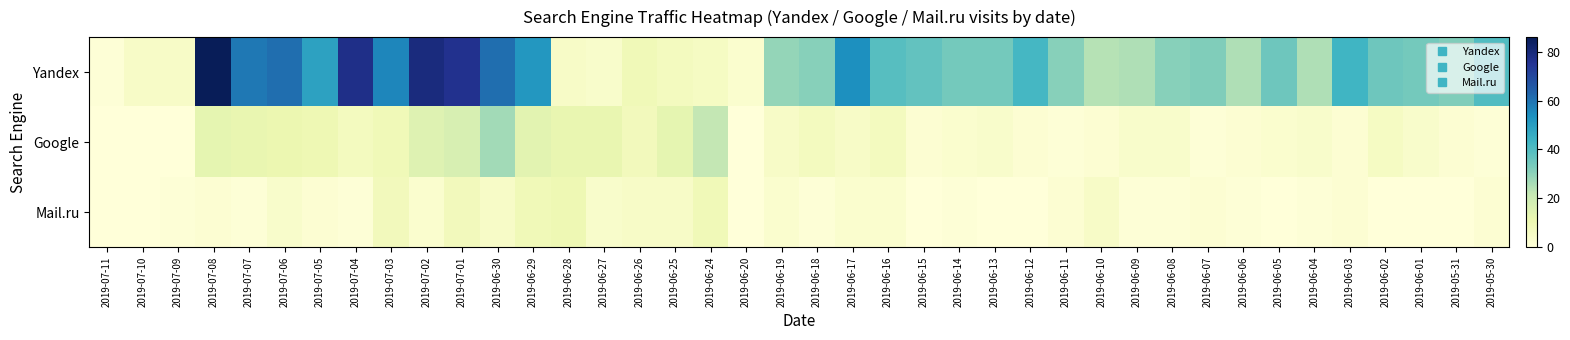

Reading left to right, list all the values displayed in this chart.

Yandex: 2019-07-11=1	2019-07-10=5	2019-07-09=5	2019-07-08=86	2019-07-07=59	2019-07-06=61	2019-07-05=49	2019-07-04=77	2019-07-03=56	2019-07-02=79	2019-07-01=76	2019-06-30=61	2019-06-29=52	2019-06-28=5	2019-06-27=4	2019-06-26=9	2019-06-25=7	2019-06-24=6	2019-06-20=3	2019-06-19=29	2019-06-18=31	2019-06-17=54	2019-06-16=39	2019-06-15=37	2019-06-14=34	2019-06-13=34	2019-06-12=42	2019-06-11=31	2019-06-10=24	2019-06-09=25	2019-06-08=31	2019-06-07=32	2019-06-06=25	2019-06-05=35	2019-06-04=25	2019-06-03=43	2019-06-02=35	2019-06-01=34	2019-05-31=32	2019-05-30=40
Google: 2019-07-11=0	2019-07-10=0	2019-07-09=0	2019-07-08=13	2019-07-07=12	2019-07-06=11	2019-07-05=10	2019-07-04=7	2019-07-03=9	2019-07-02=15	2019-07-01=17	2019-06-30=27	2019-06-29=14	2019-06-28=12	2019-06-27=12	2019-06-26=8	2019-06-25=13	2019-06-24=22	2019-06-20=0	2019-06-19=5	2019-06-18=7	2019-06-17=5	2019-06-16=7	2019-06-15=2	2019-06-14=3	2019-06-13=4	2019-06-12=2	2019-06-11=1	2019-06-10=2	2019-06-09=4	2019-06-08=4	2019-06-07=1	2019-06-06=2	2019-06-05=3	2019-06-04=4	2019-06-03=2	2019-06-02=6	2019-06-01=4	2019-05-31=2	2019-05-30=1
Mail.ru: 2019-07-11=0	2019-07-10=0	2019-07-09=1	2019-07-08=2	2019-07-07=1	2019-07-06=4	2019-07-05=2	2019-07-04=1	2019-07-03=8	2019-07-02=3	2019-07-01=8	2019-06-30=5	2019-06-29=9	2019-06-28=10	2019-06-27=4	2019-06-26=5	2019-06-25=5	2019-06-24=9	2019-06-20=0	2019-06-19=3	2019-06-18=1	2019-06-17=3	2019-06-16=3	2019-06-15=0	2019-06-14=1	2019-06-13=0	2019-06-12=0	2019-06-11=2	2019-06-10=5	2019-06-09=1	2019-06-08=1	2019-06-07=2	2019-06-06=1	2019-06-05=0	2019-06-04=1	2019-06-03=2	2019-06-02=0	2019-06-01=0	2019-05-31=0	2019-05-30=2